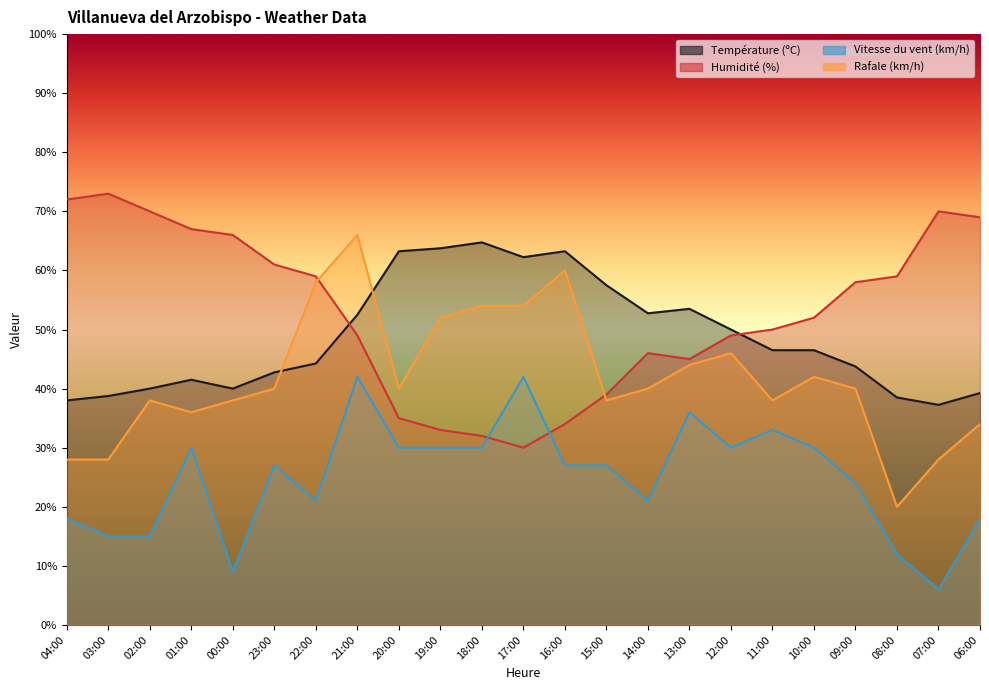

Reading left to right, what are all the values shown in this chart?

Température (ºC): 38.0	38.8	40.0	41.5	40.0	42.8	44.2	52.5	63.2	63.8	64.8	62.2	63.2	57.5	52.8	53.5	50.0	46.5	46.5	43.8	38.5	37.2	39.2
Humidité (%): 72.0	73.0	70.0	67.0	66.0	61.0	59.0	49.0	35.0	33.0	32.0	30.0	34.0	39.0	46.0	45.0	49.0	50.0	52.0	58.0	59.0	70.0	69.0
Vitesse du vent (km/h): 18.0	15.0	15.0	30.0	9.0	27.0	21.0	42.0	30.0	30.0	30.0	42.0	27.0	27.0	21.0	36.0	30.0	33.0	30.0	24.0	12.0	6.0	18.0
Rafale (km/h): 28.0	28.0	38.0	36.0	38.0	40.0	58.0	66.0	40.0	52.0	54.0	54.0	60.0	38.0	40.0	44.0	46.0	38.0	42.0	40.0	20.0	28.0	34.0